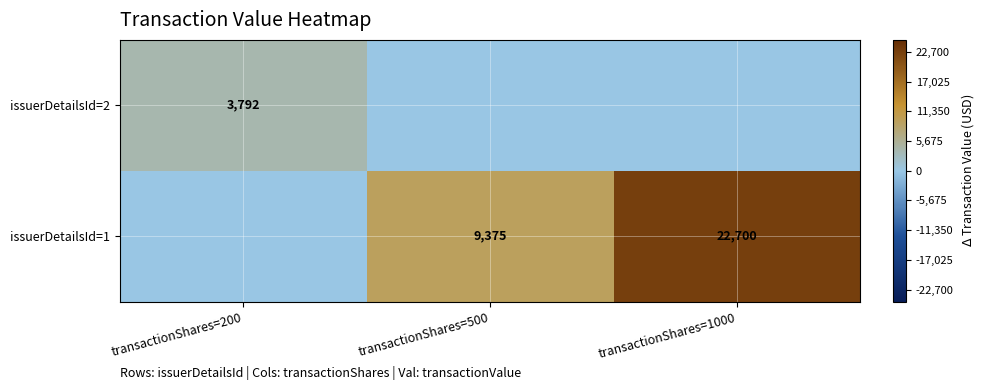

True or false: issuerDetailsId=2 has a value of 3792 at transactionShares=200.

True